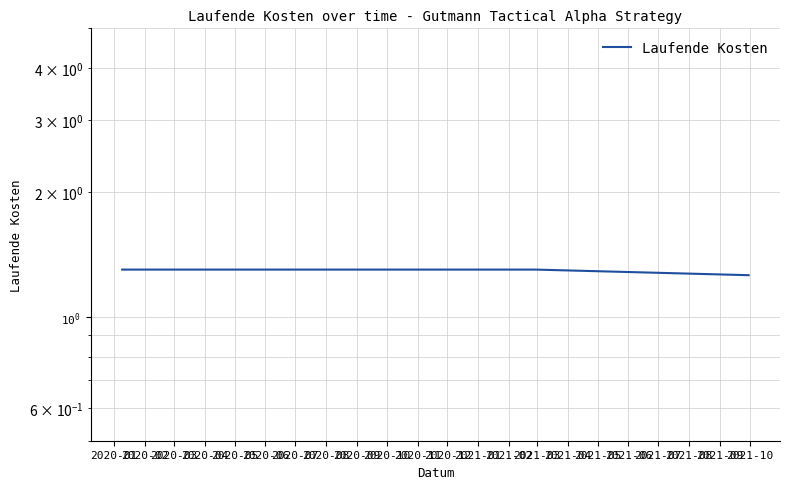

What is the sum of all values?

3.9